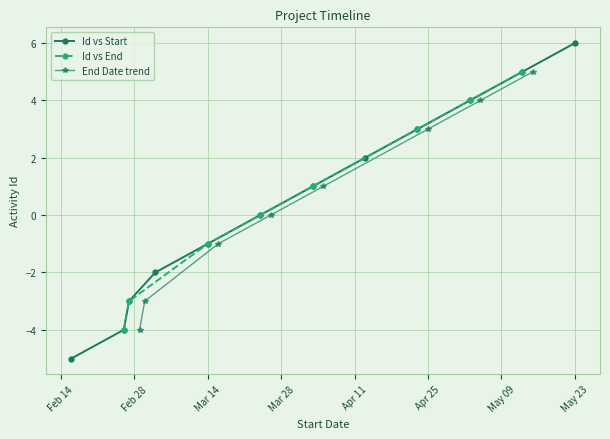

Is it true that the value at Draft proposal is 7?

False